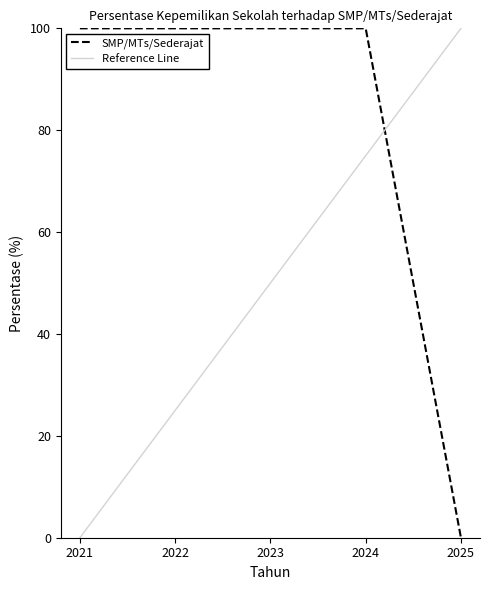

Between 2023 and 2021, which is larger?

2023